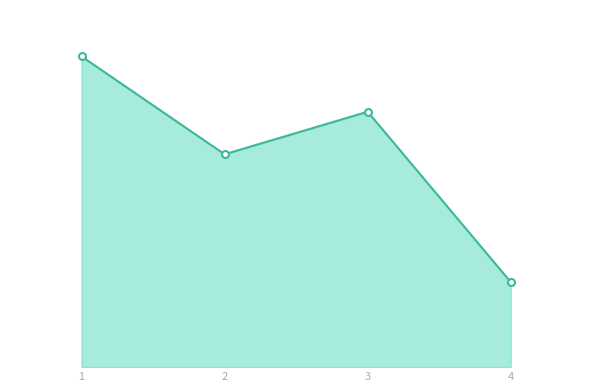

What is the difference between the maximum and second lowest values?

23